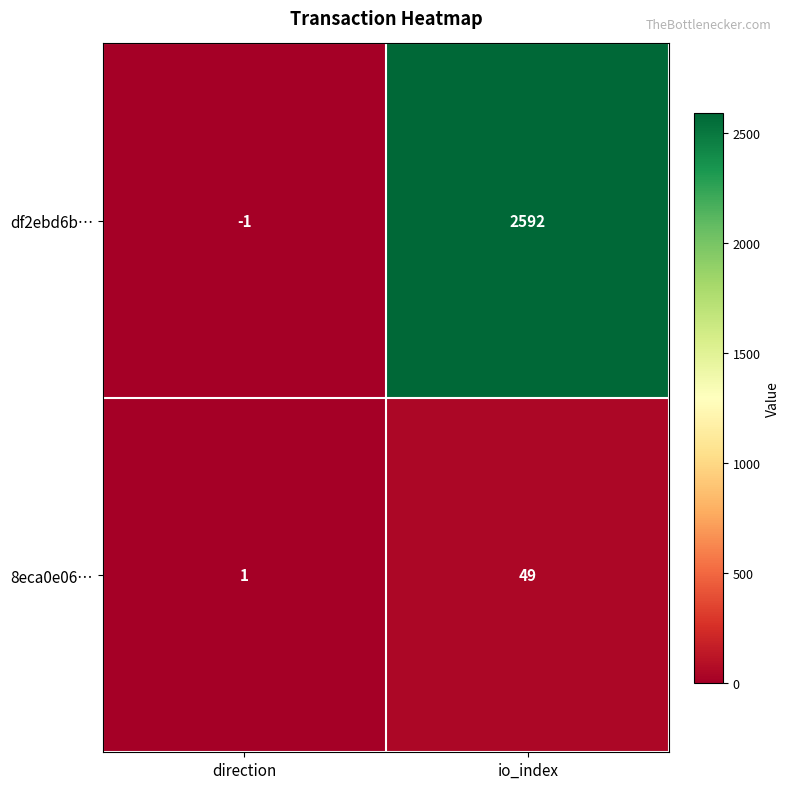

Which label corresponds to the largest value in the chart?

io_index